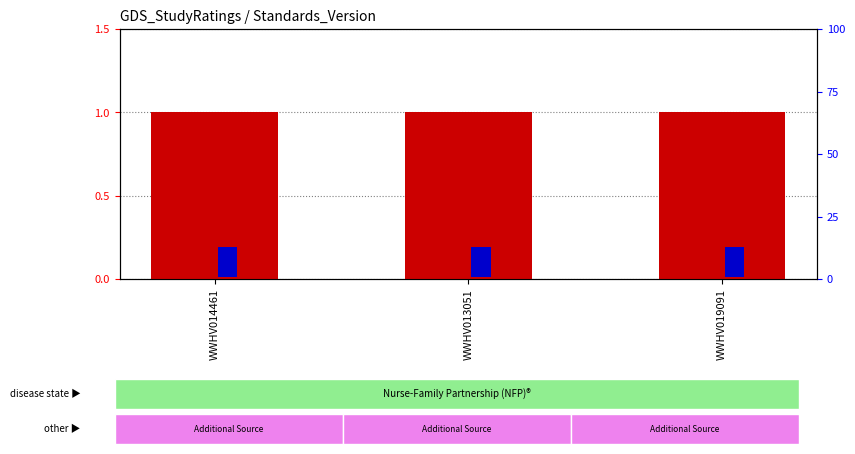

Reading right to left, list all the values displayed in this chart.

Standards Version: 1	1	1
percentile rank within the sample: 12	12	12